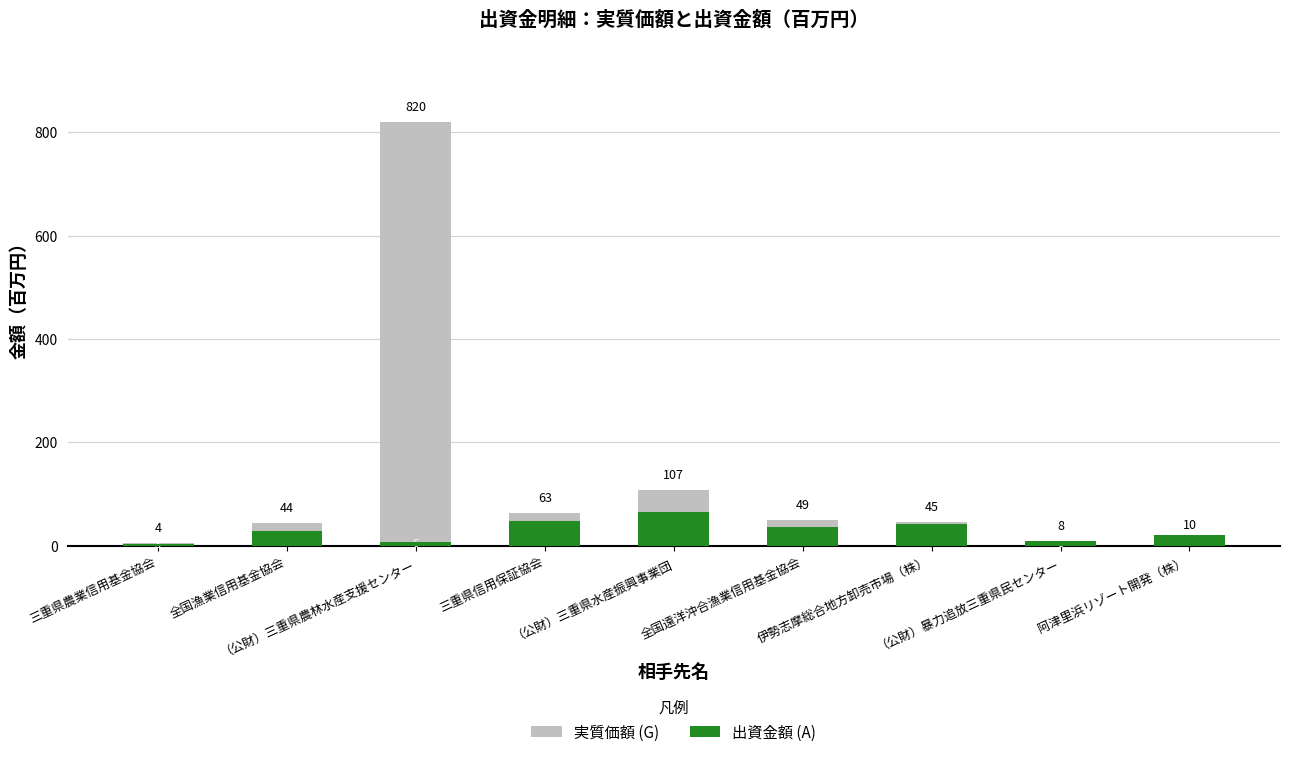

How many values in the 出資金額 (A) series exceed 29?

4